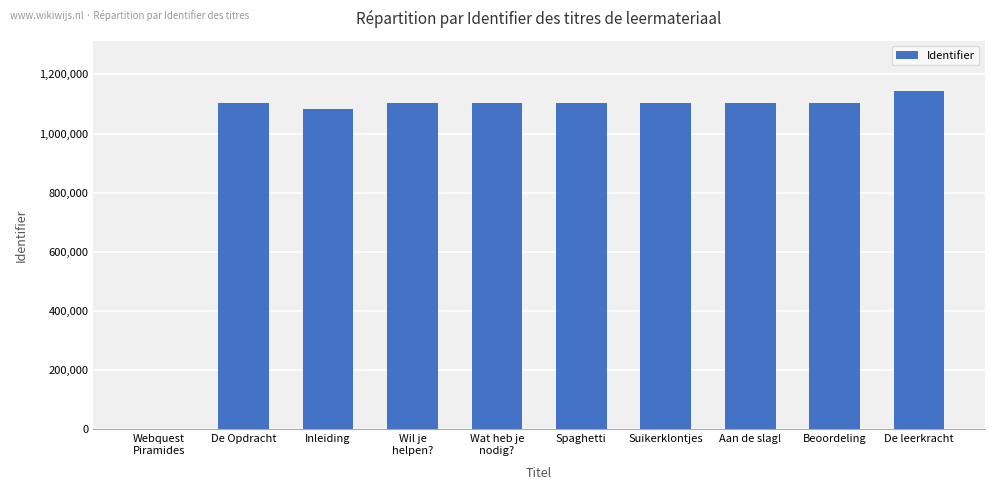

Read the value at De leerkracht.

1142137